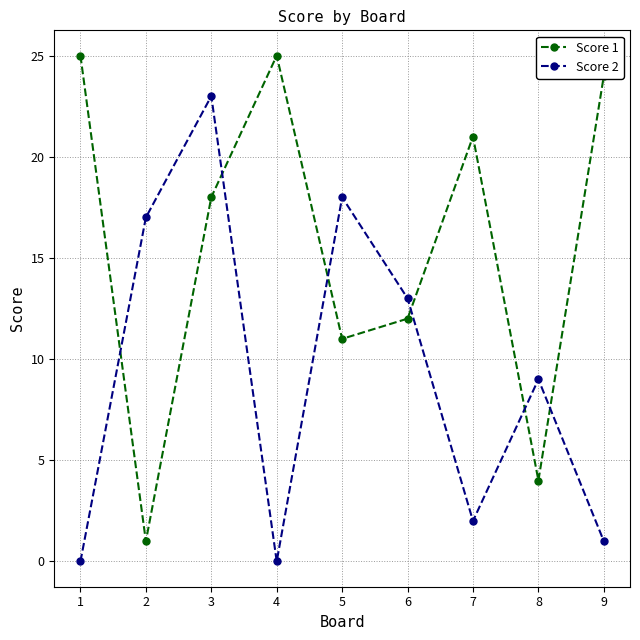

What is the maximum value shown in the chart?

25